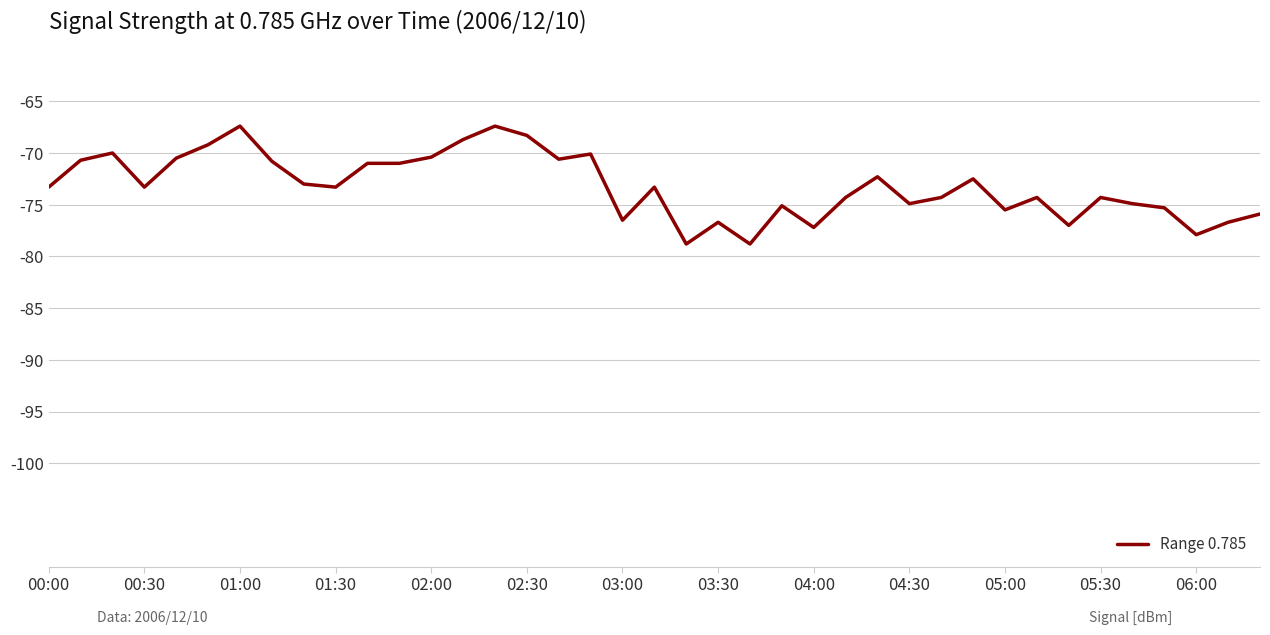

What is the greatest value displayed?

-67.4